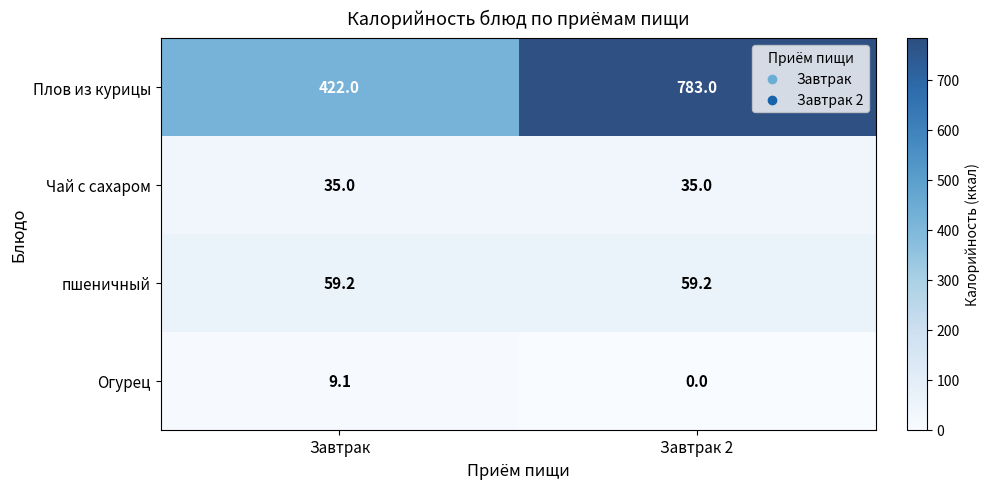

Is it true that пшеничный equals 15.6 at Завтрак?

False